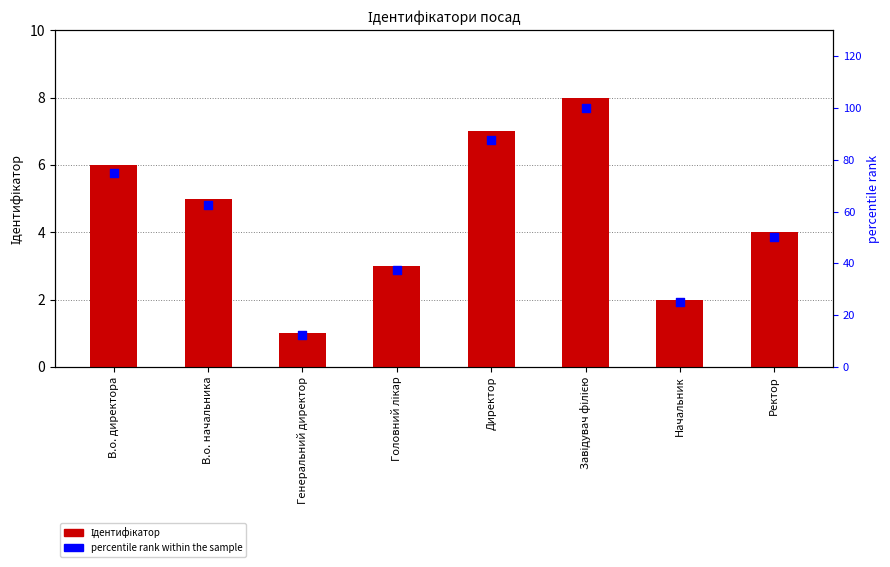

Which series has the largest Y range (max minus min)?

percentile rank within the sample